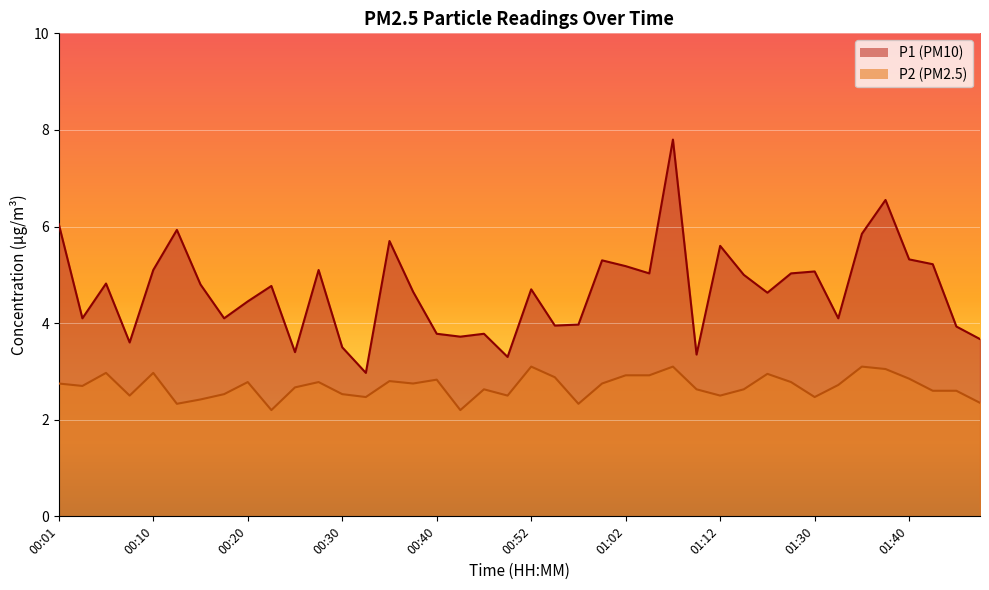

How many lines are shown in the chart?

2